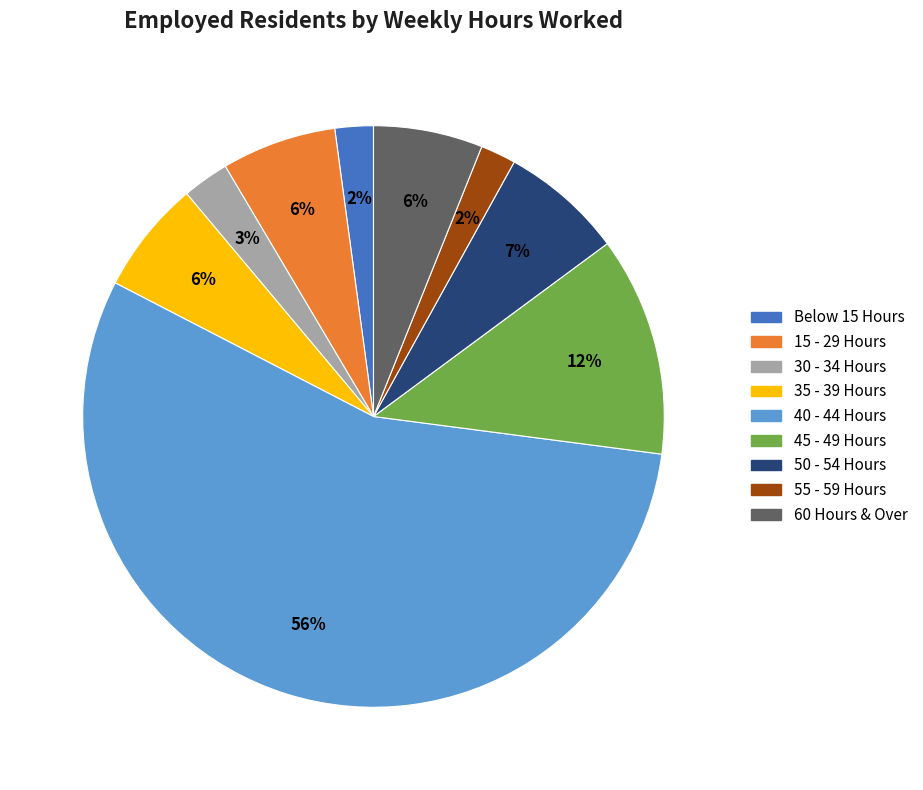

Combined, do 60 Hours & Over and 35 - 39 Hours account for over 50%?

No